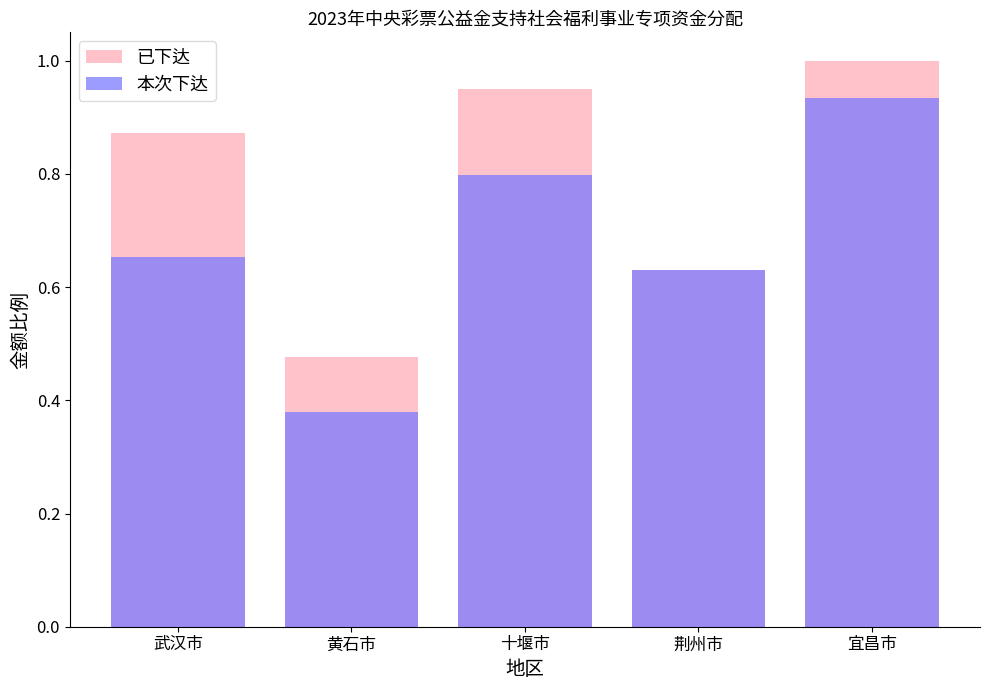

Between 十堰市 and 荆州市, which is larger?

十堰市